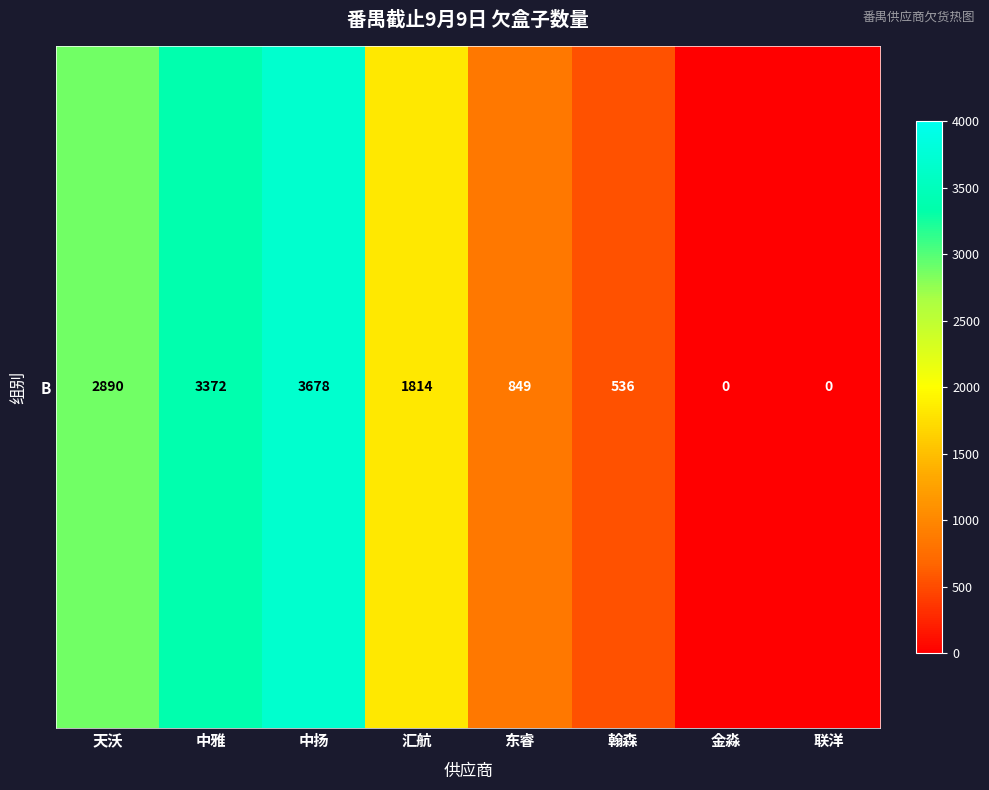

True or false: the data shows 413 at 东睿.

False